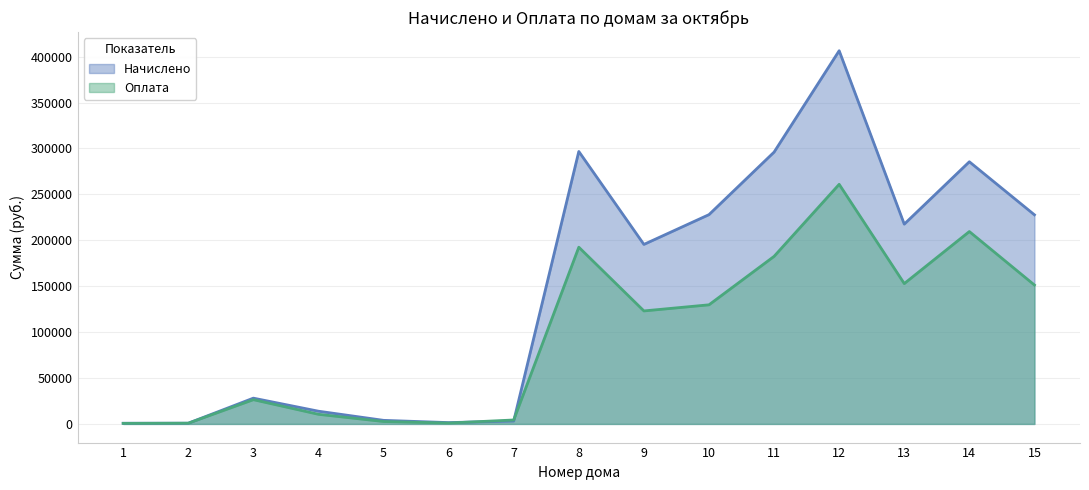

Does the chart have visible grid lines?

Yes